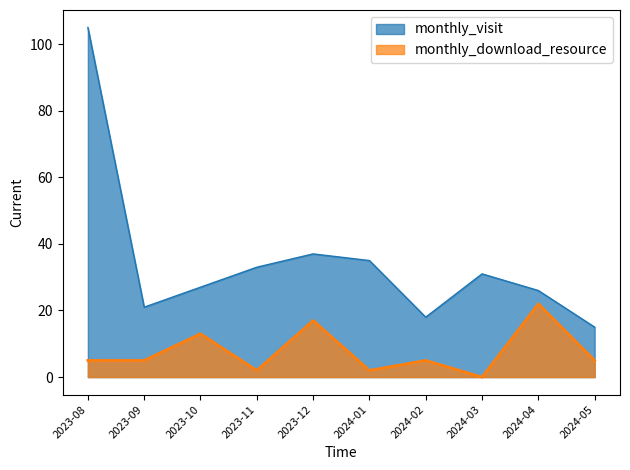

What is the label of the 5th point from the right?

2024-01